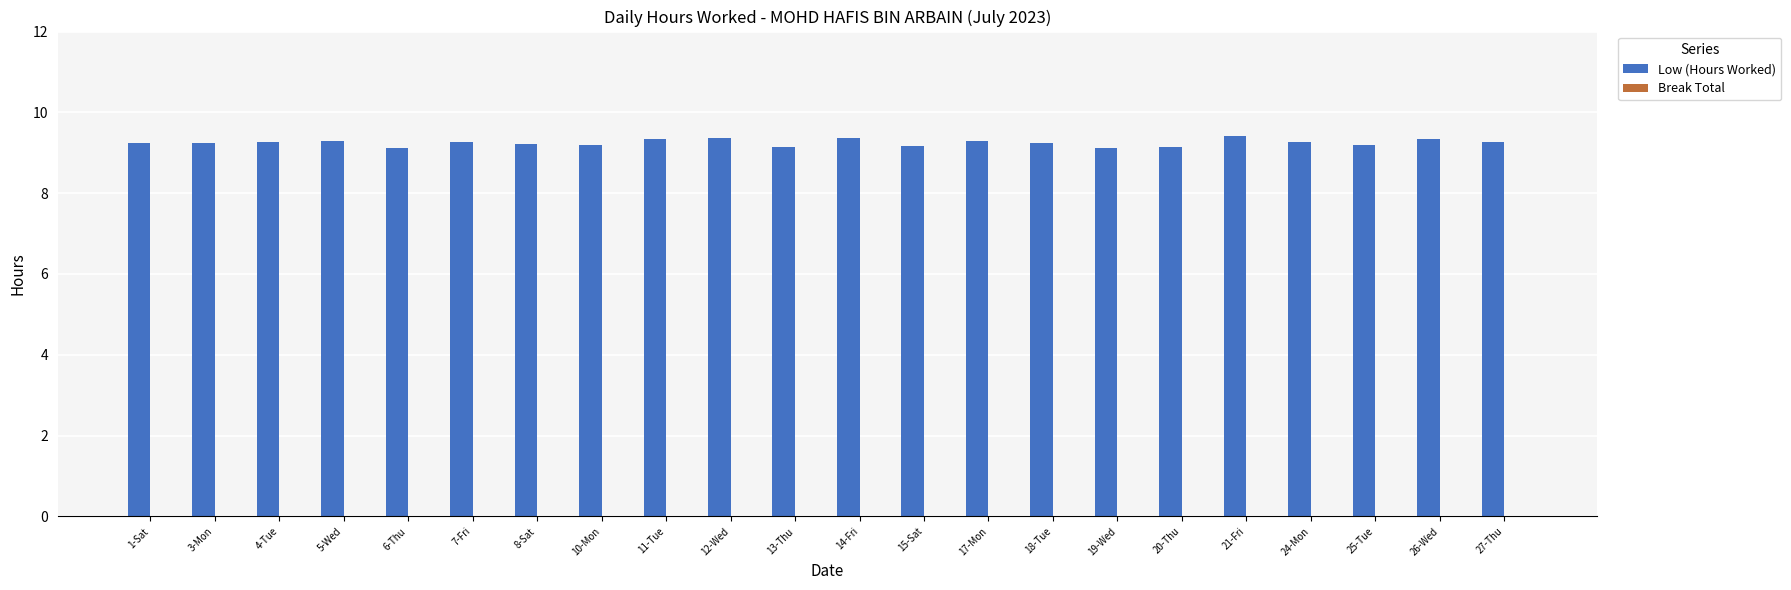

The chart shows a value of 9.4 at 21-Fri. True or false?

True